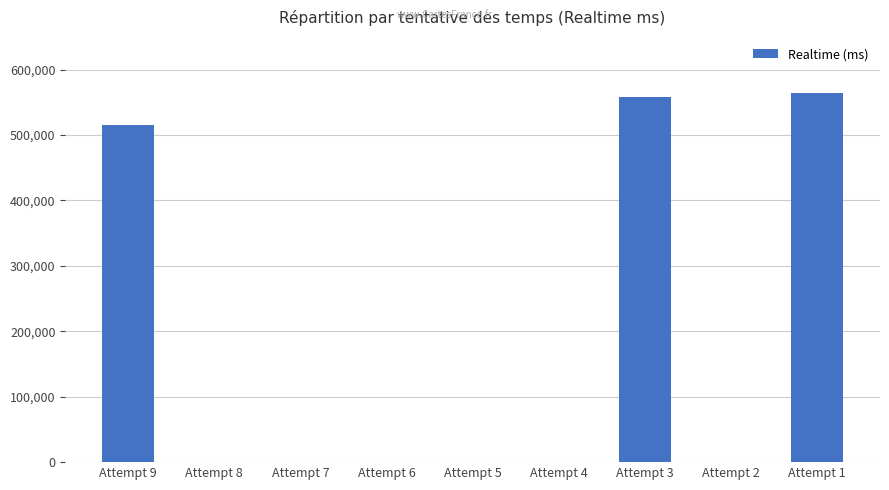

The value at Attempt 4 is 0. True or false?

True